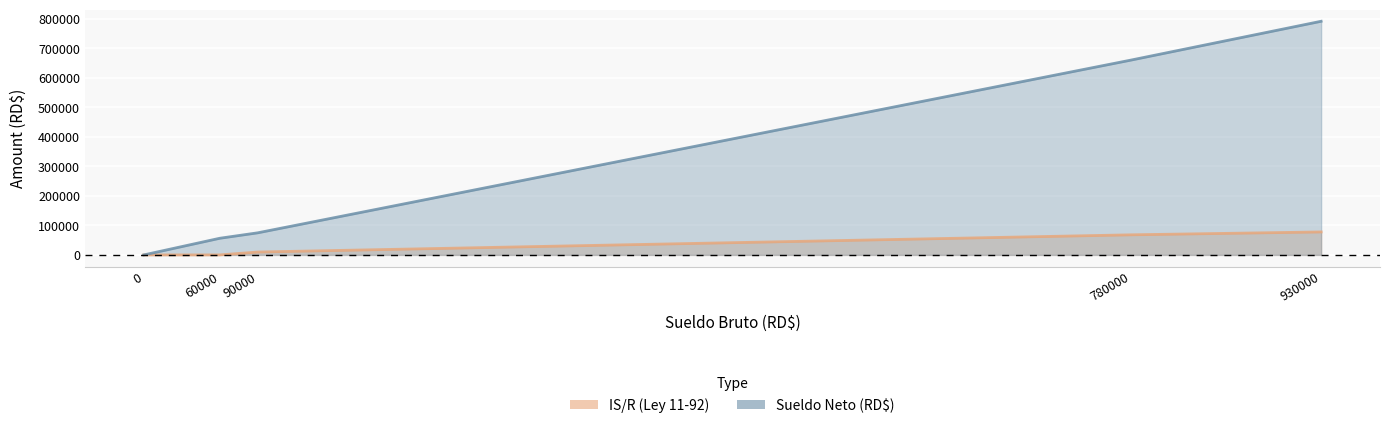

At which category is the sum across all series the highest?

930000